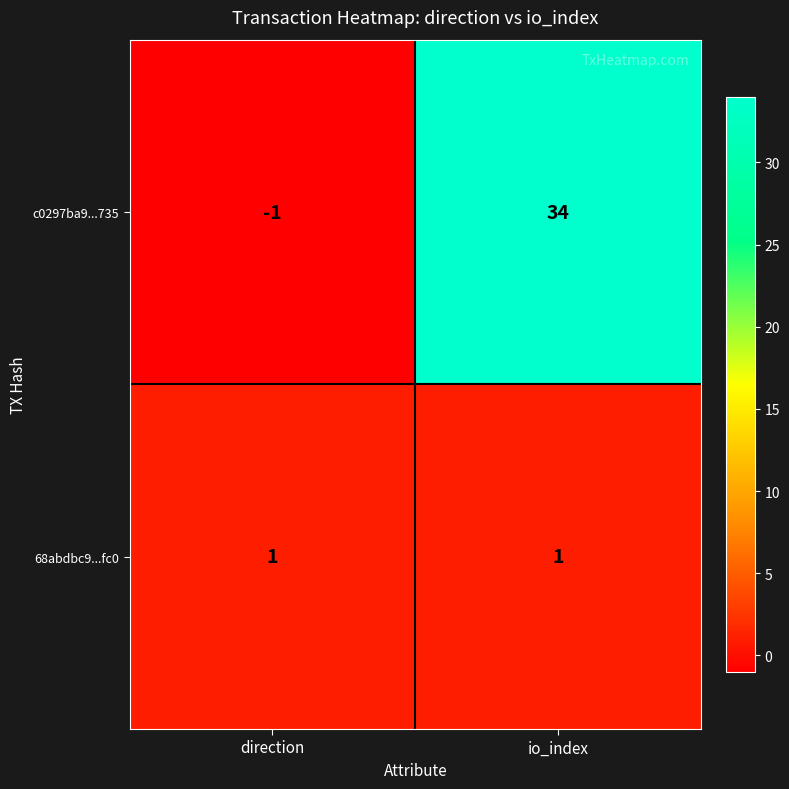

Count the number of categories in the chart.

2